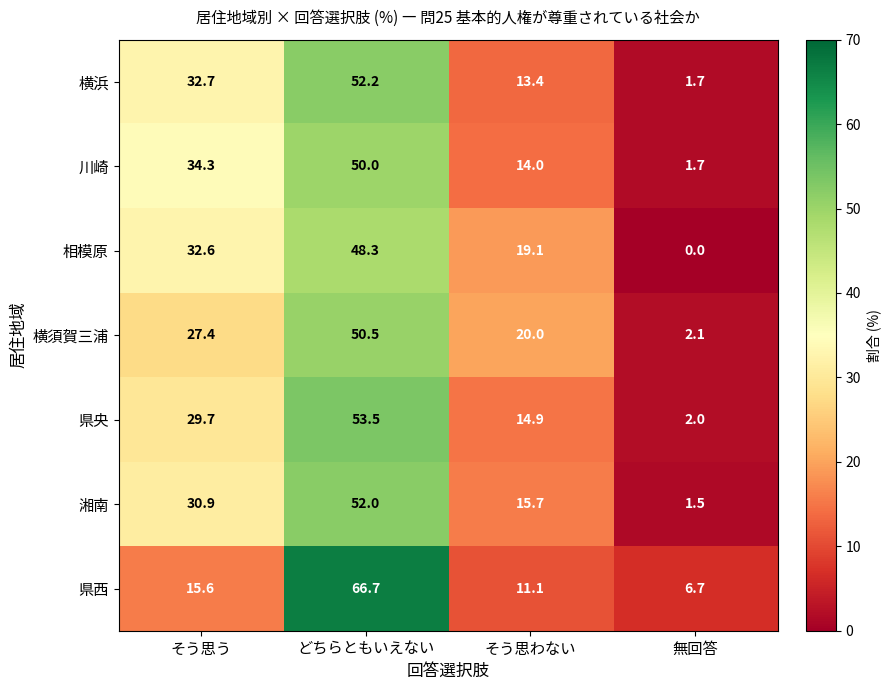

What is the total value across all series at そう思わない?

108.2